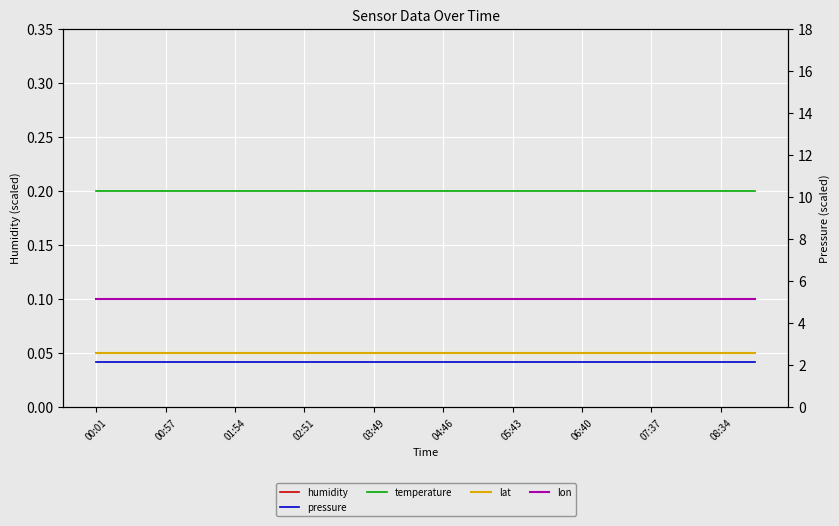

What is the label of the 2nd point from the left?

00:57